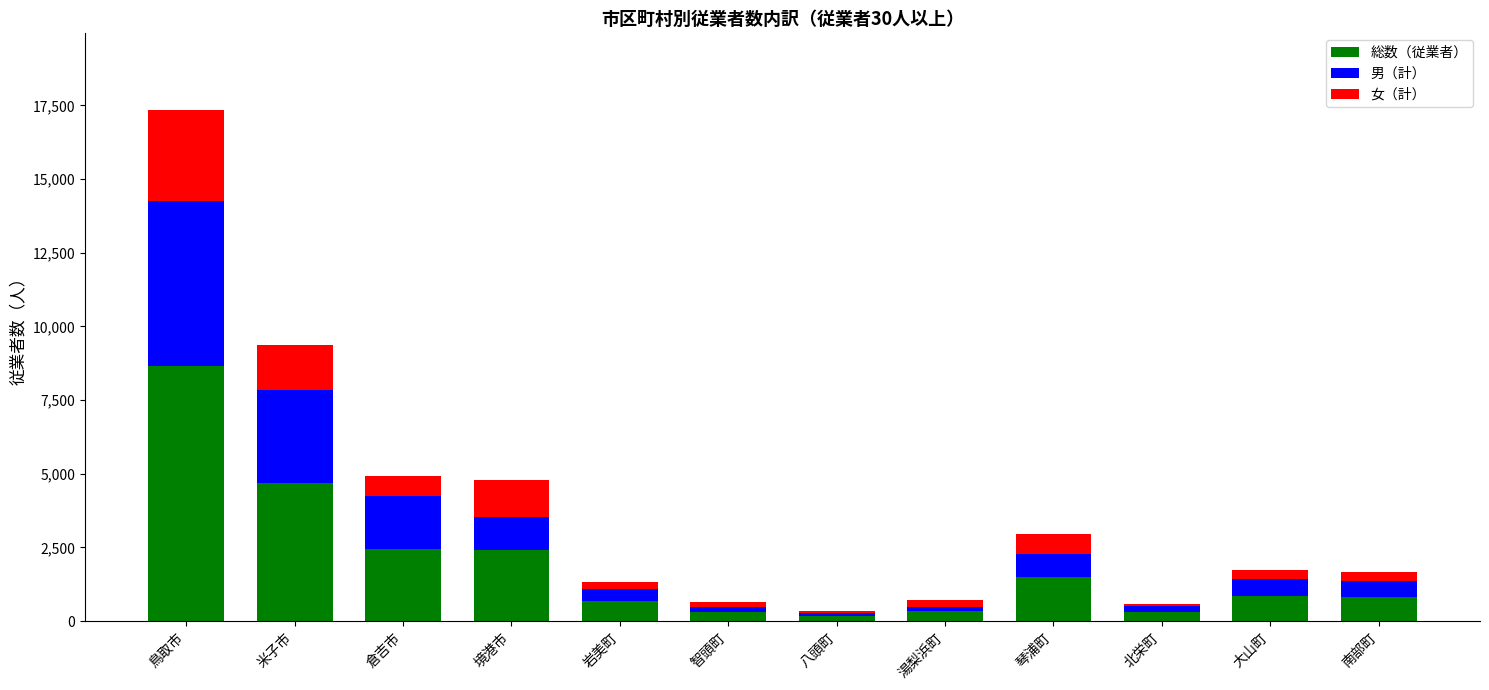

What value does the 総数（従業者） series have at 鳥取市?

8671